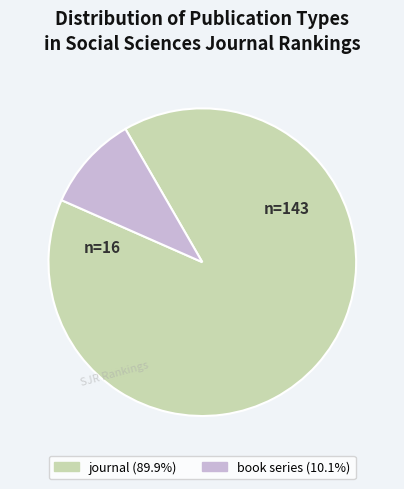

Which category accounts for the majority?

journal